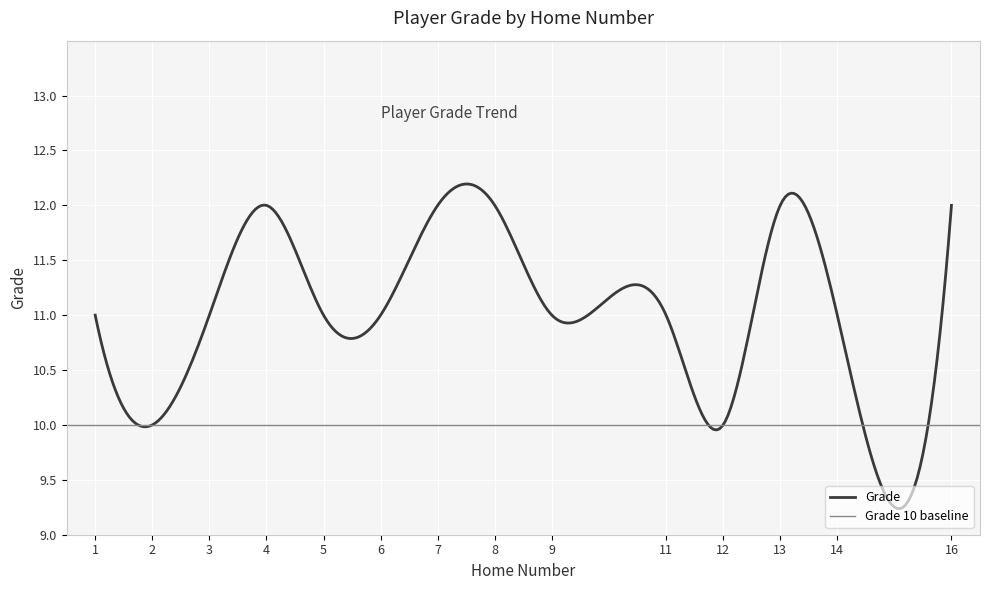

Rank the categories by value from lowest to highest.

2, 12, 1, 3, 5, 6, 9, 11, 14, 4, 7, 8, 13, 16